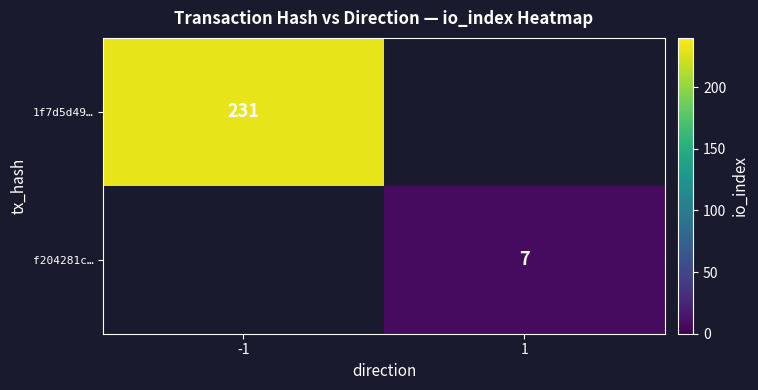

The 1f7d5d49… series shows 231 at -1. True or false?

True